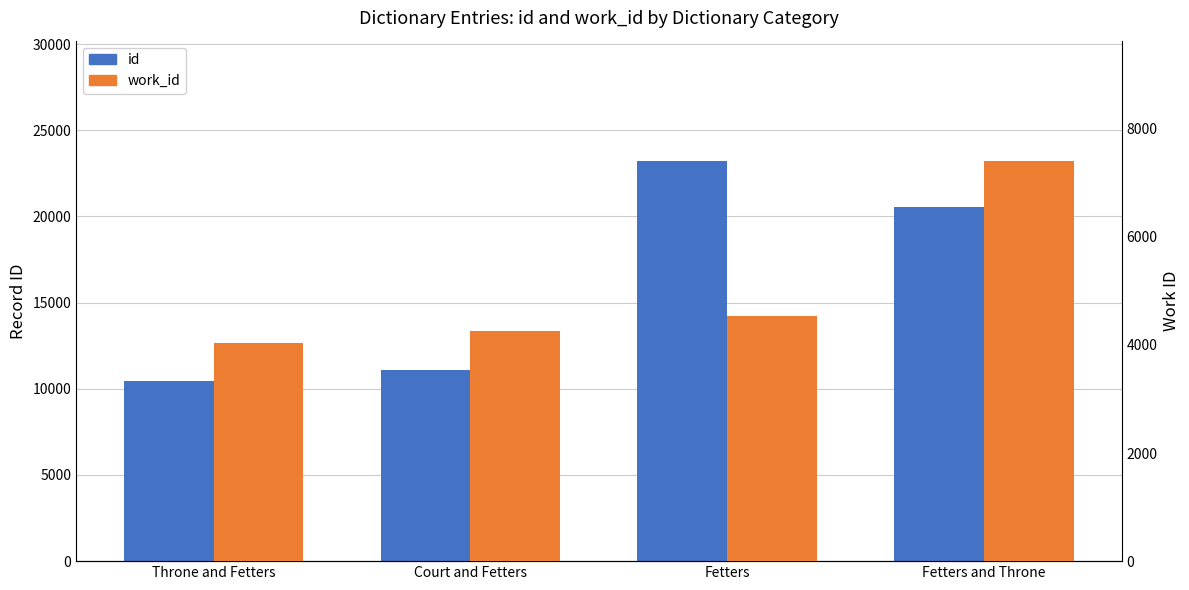

What is the lowest value of the work_id series?

4045